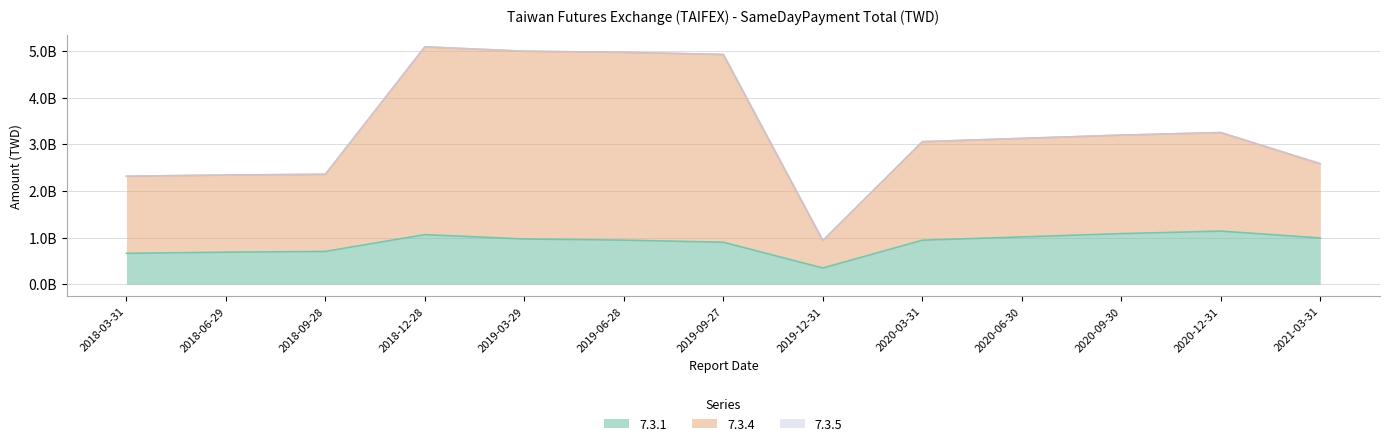

What is the sum of the 7.3.1 values at 2020-09-30 and 2020-03-31?

2026704574.0